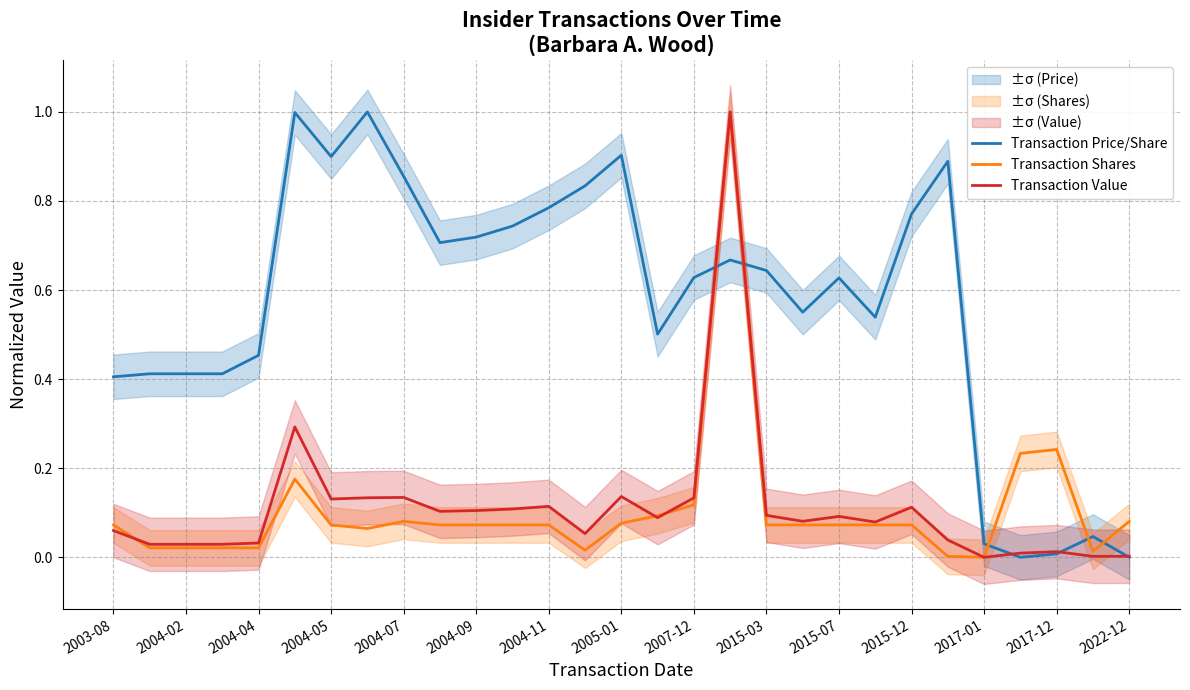

Is the value of Transaction Price/Share at 2015-07 greater than the value of Transaction Value at 2015-03?

Yes